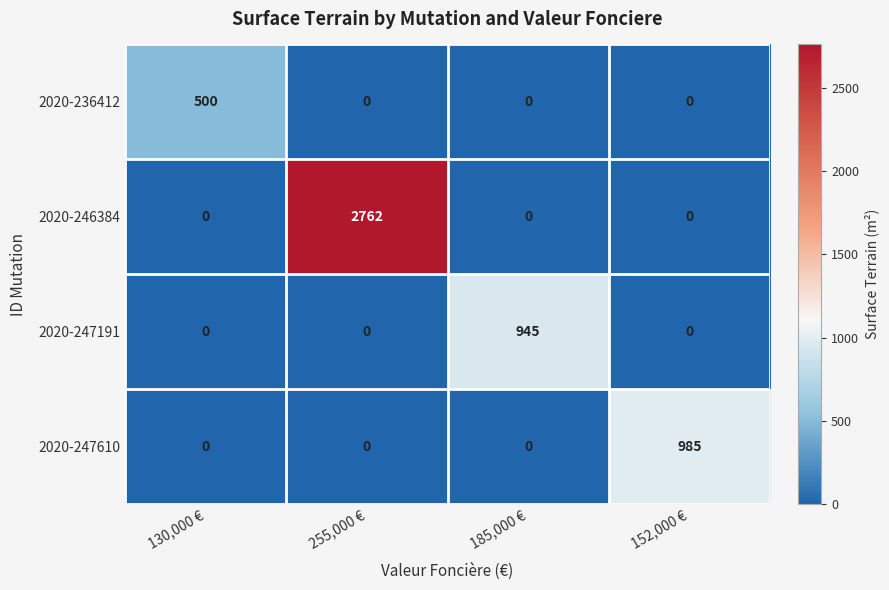

The value of 2020-247610 at 255,000 € is 0. True or false?

True